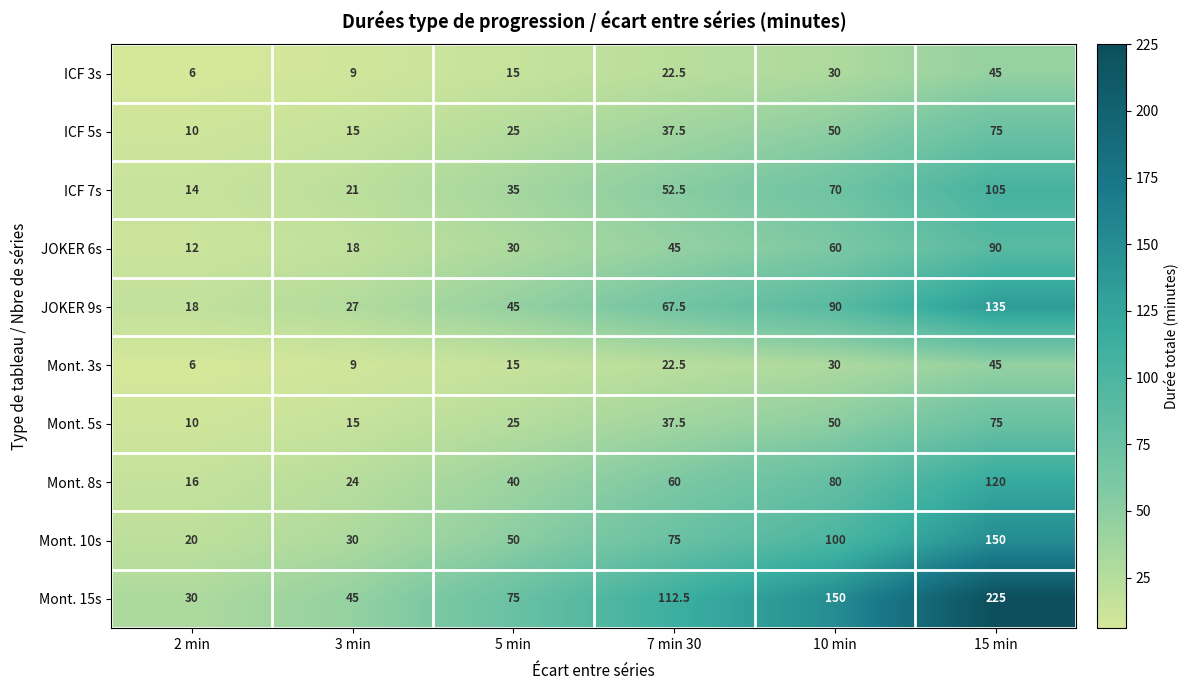

What is the difference between the ICF 5s values at 10 min and 5 min?

25.0